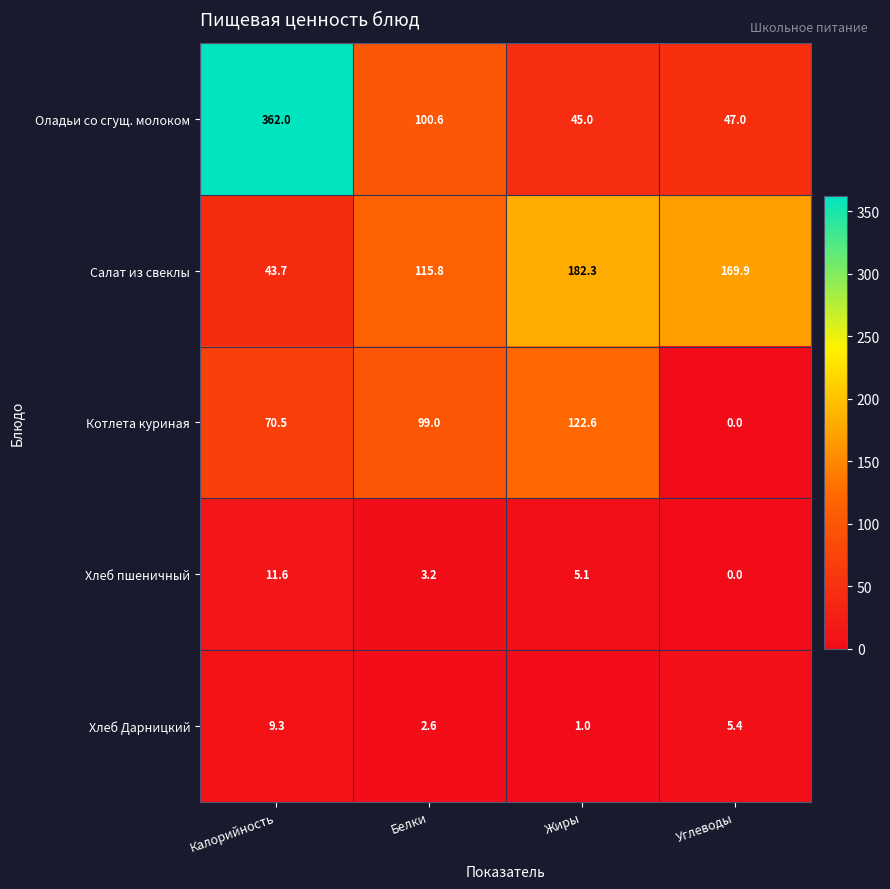

Which series has the widest spread of values?

Оладьи со сгущ. молоком